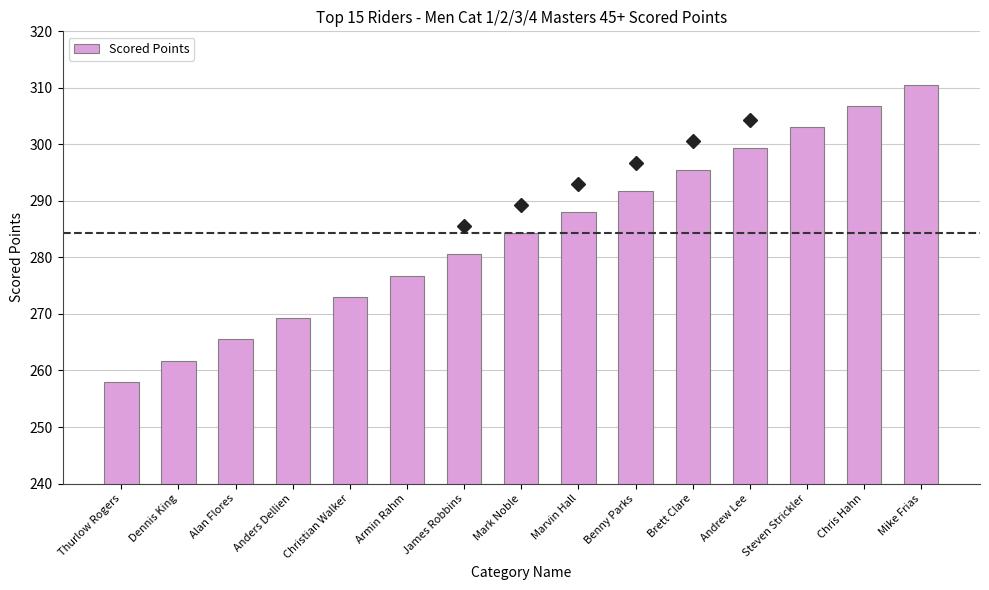

At which category does the chart reach its minimum across all series?

Thurlow Rogers